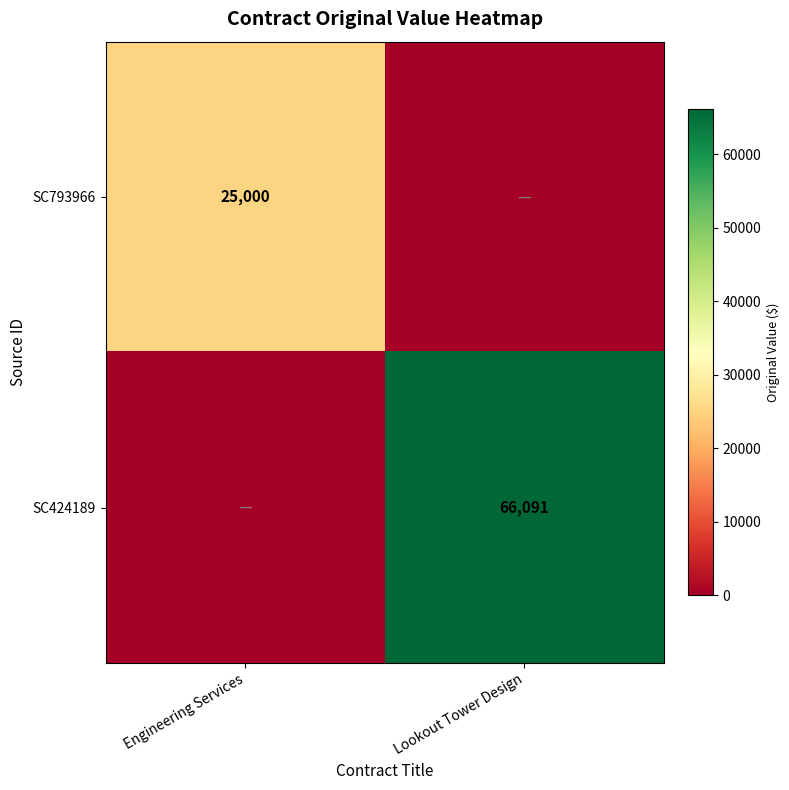

True or false: SC793966 has a value of 40604 at Engineering Services.

False